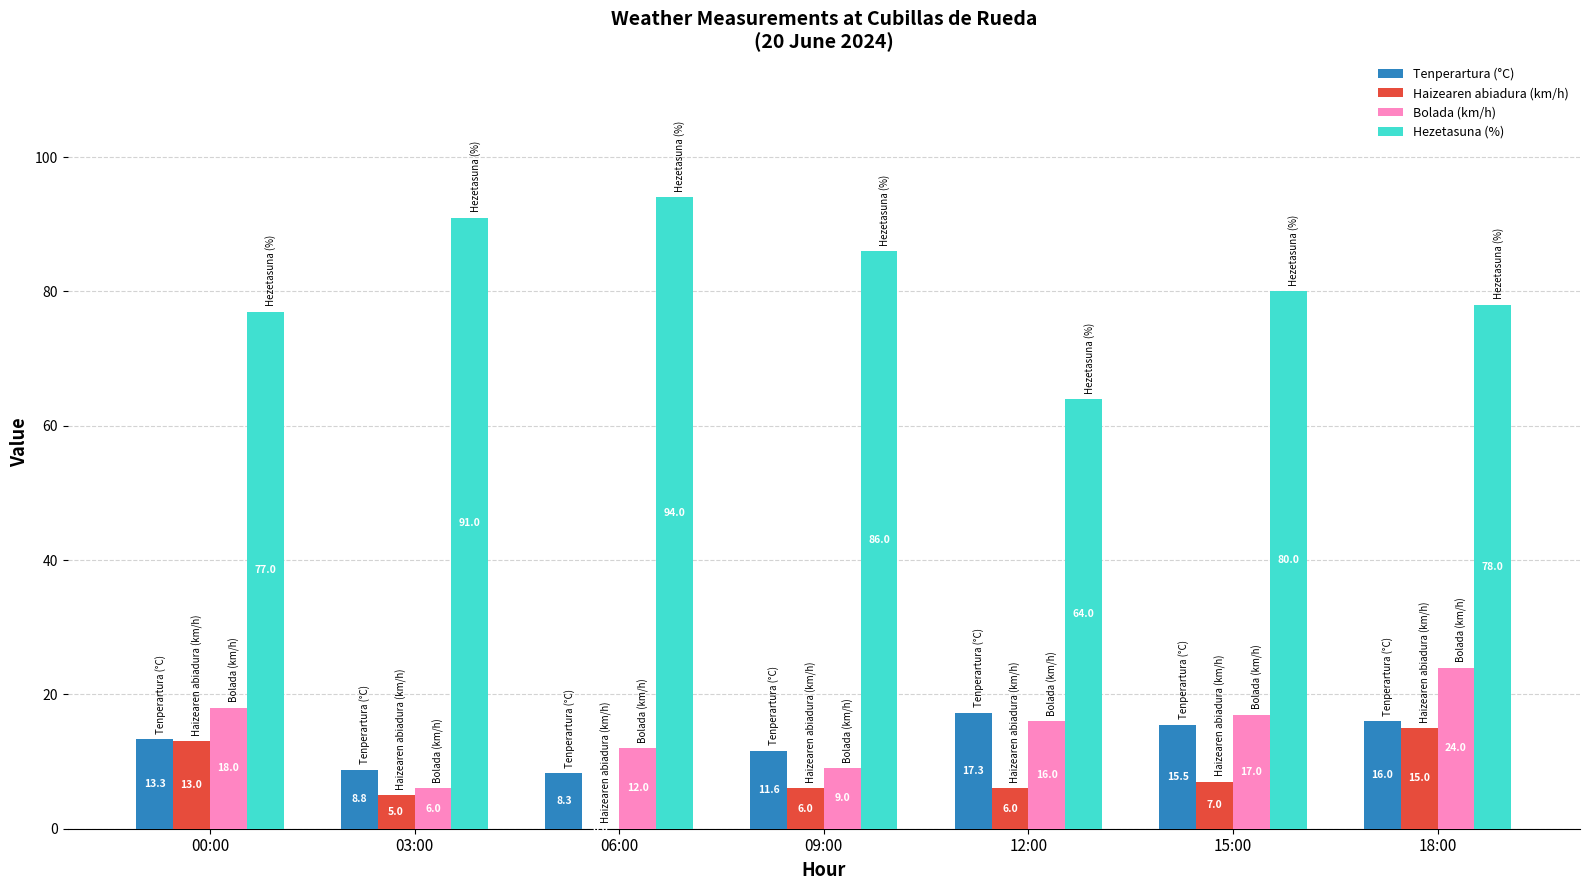

What is the greatest value displayed?

94.0